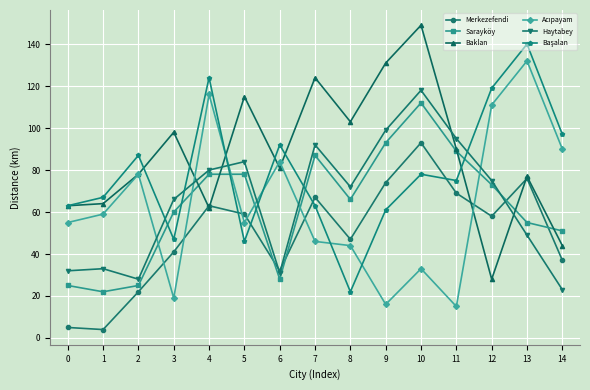

Count the number of categories in the chart.

15